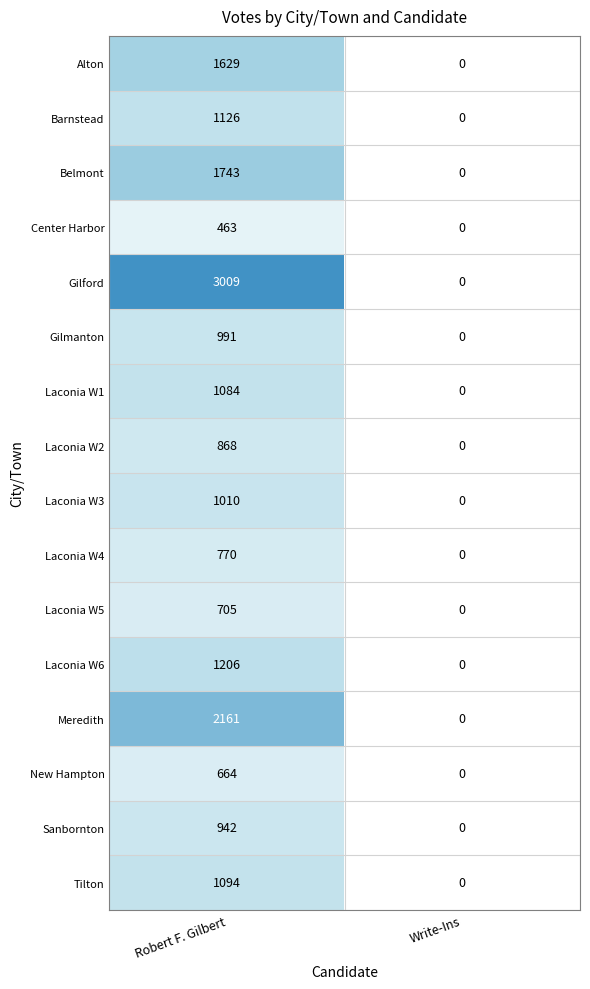

Rank the categories by Alton value from lowest to highest.

Write-Ins, Robert F. Gilbert